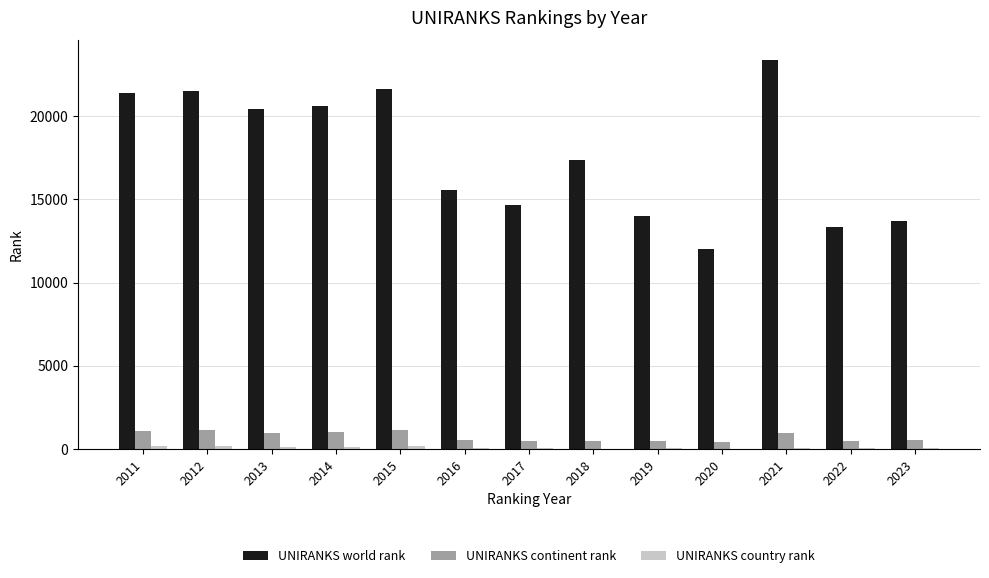

Which category has the highest value across all series?

2021